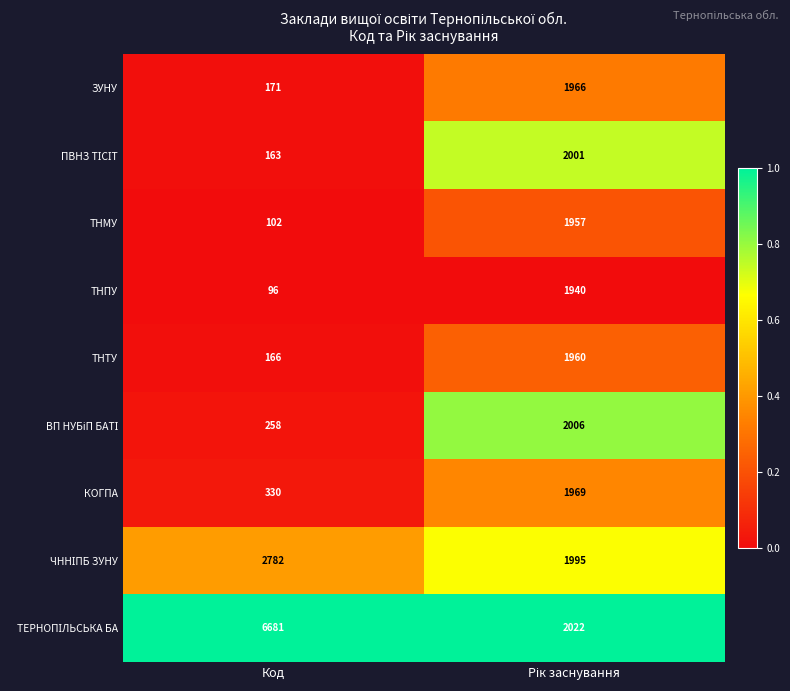

What is the average value of the КОГПА series?

1150